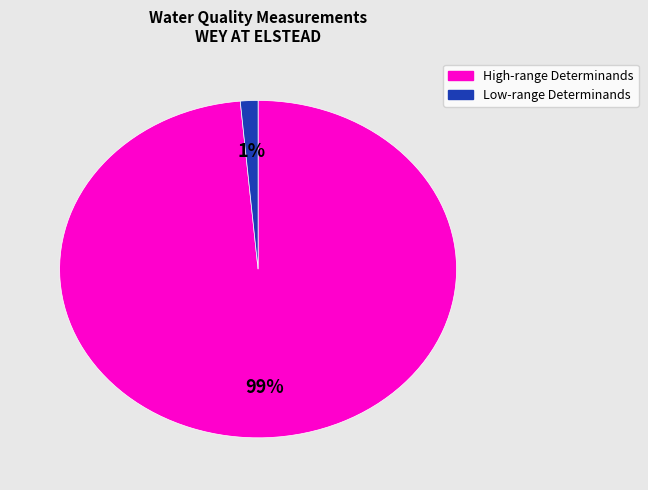

To the nearest percent, what is the average slice percentage?

50%